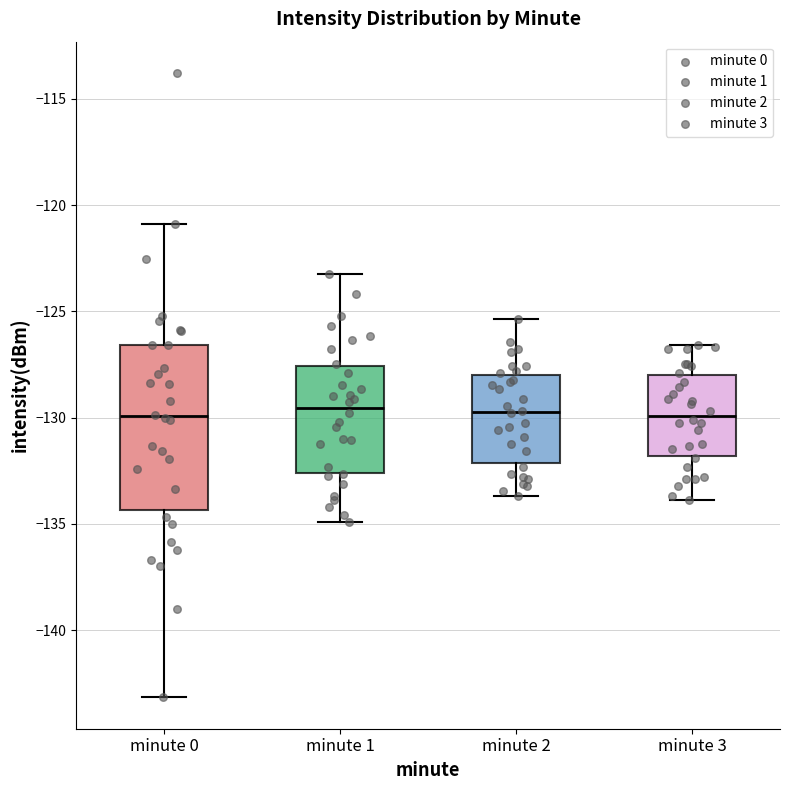

Where is the lower edge of the box for minute 3 on the y-axis? The values are not printed on the chart, so give them approximately, as read against the axis.

-132.0